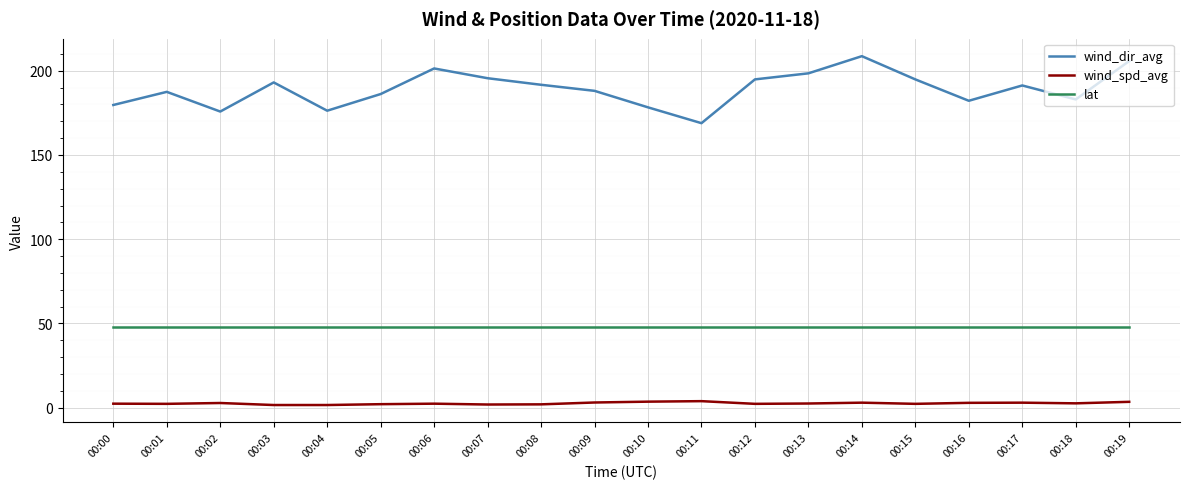

True or false: wind_spd_avg has more than 1 interior local peaks.

True